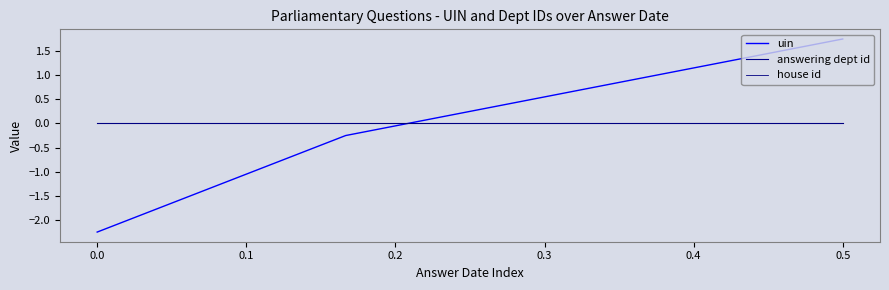

After their last crossing, which series has the higher values: answering dept id or uin?

uin